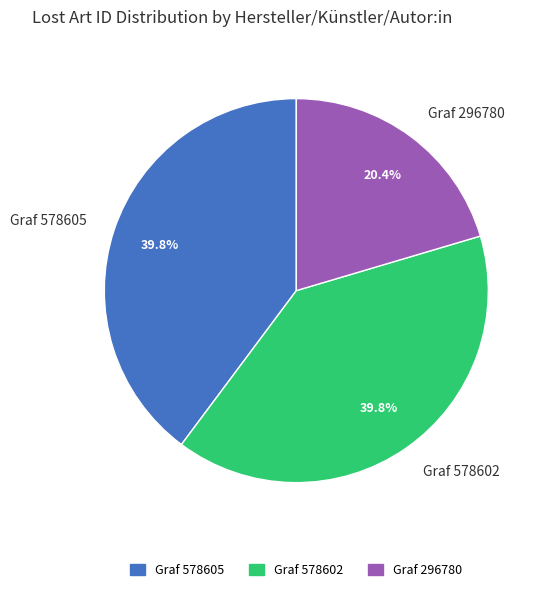

Between Graf 578605 and Graf 296780, which is larger?

Graf 578605